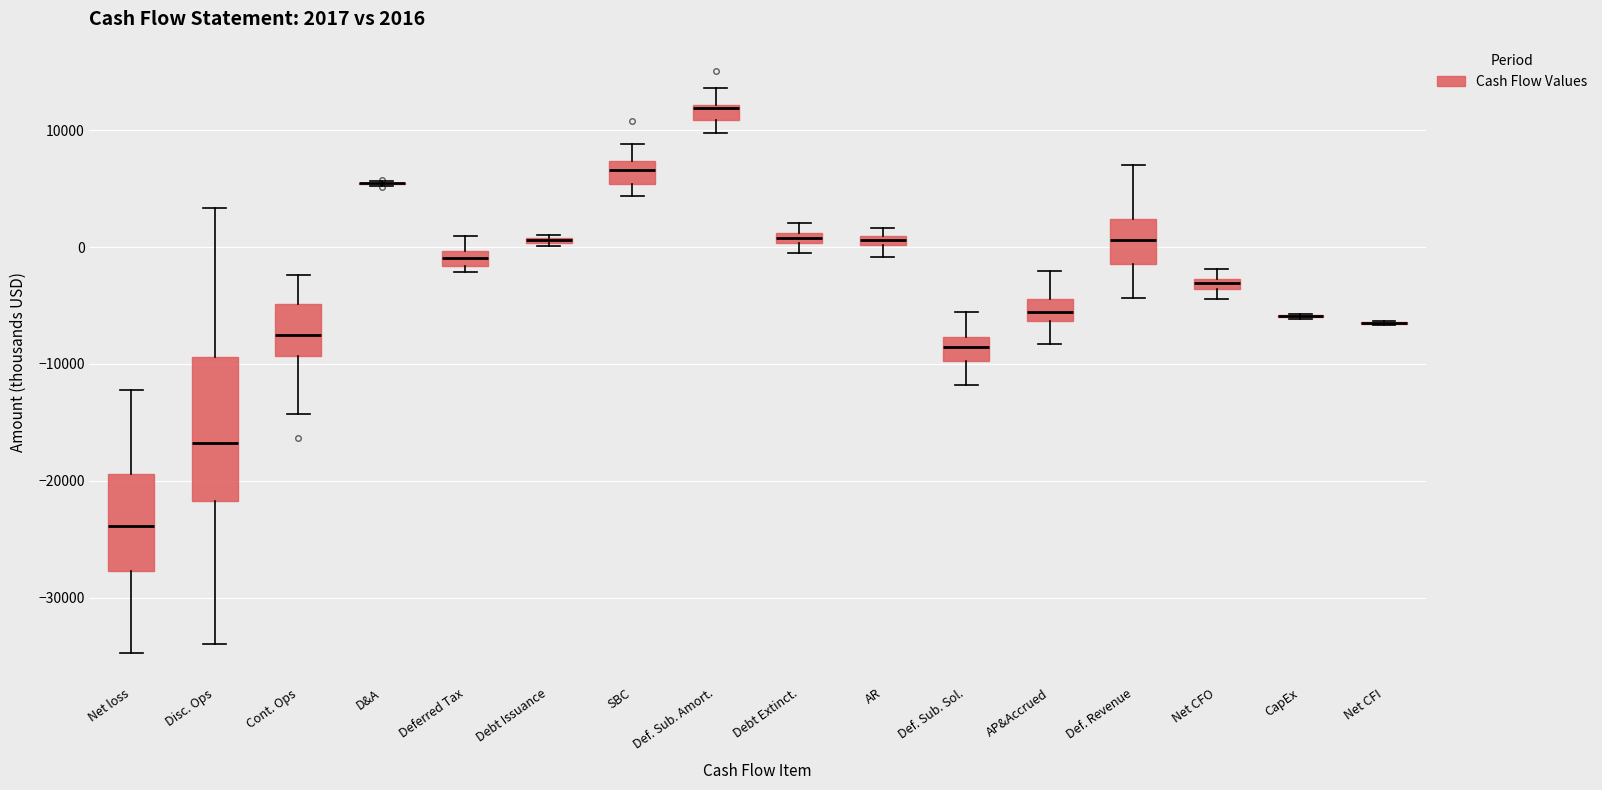

Which box is the tallest, from its lower edge to its upper edge?

Disc. Ops